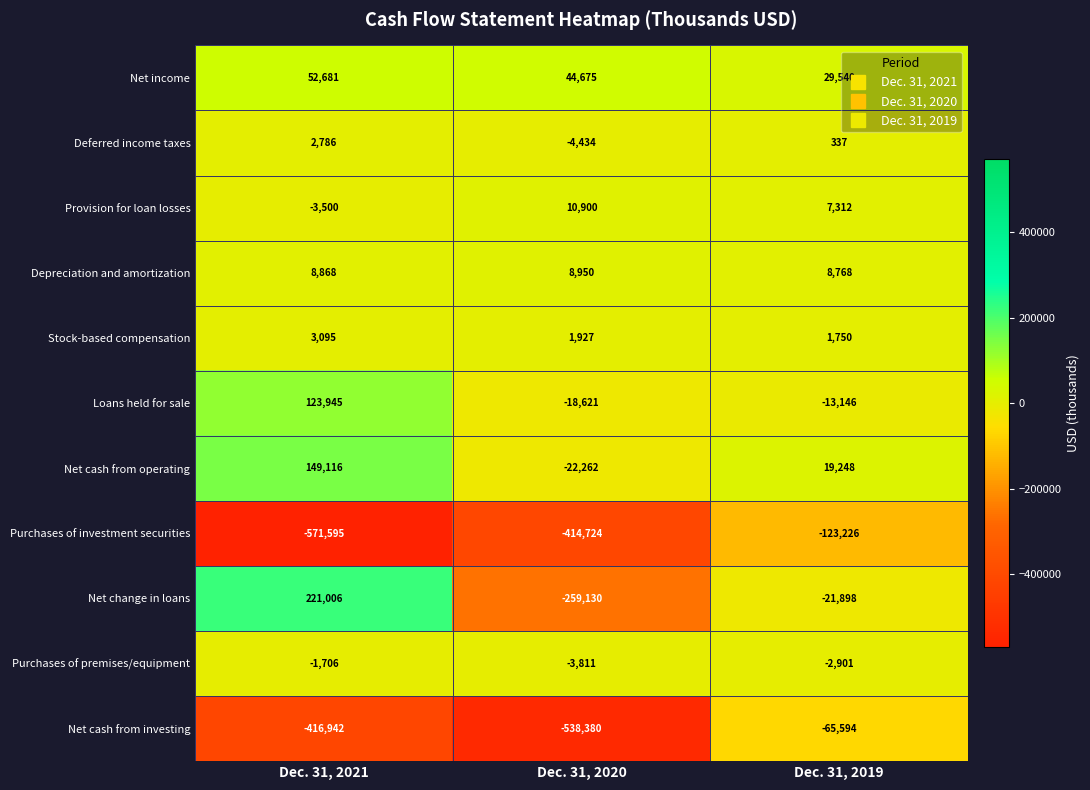

What is the spread (max minus min) of values at Dec. 31, 2020?

583055